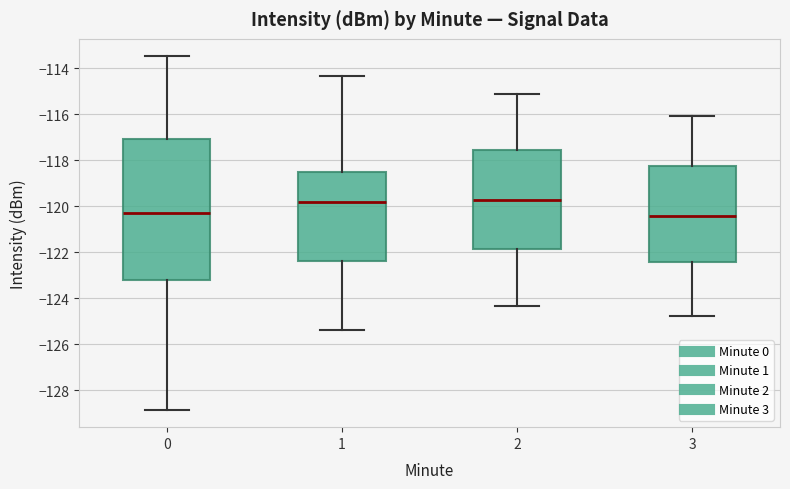

Which box is the tallest, from its lower edge to its upper edge?

0